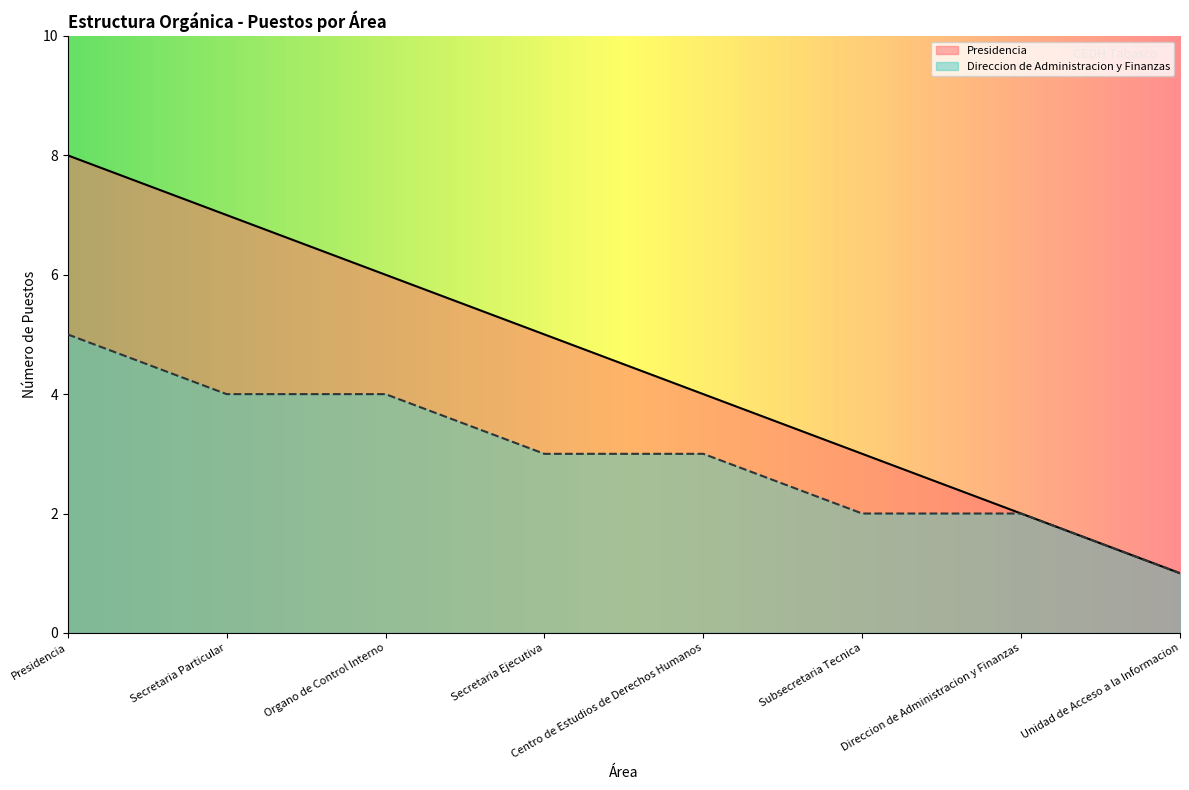

True or false: Presidencia and Direccion de Administracion y Finanzas cross at least once.

False